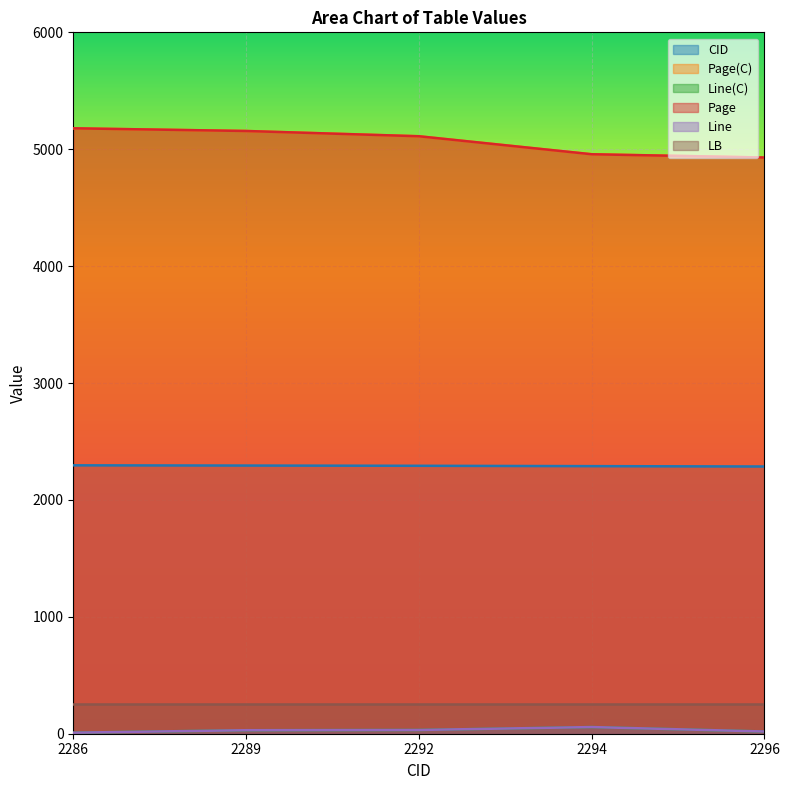

What is the sum of the Page values at 2289 and 2294?

10113